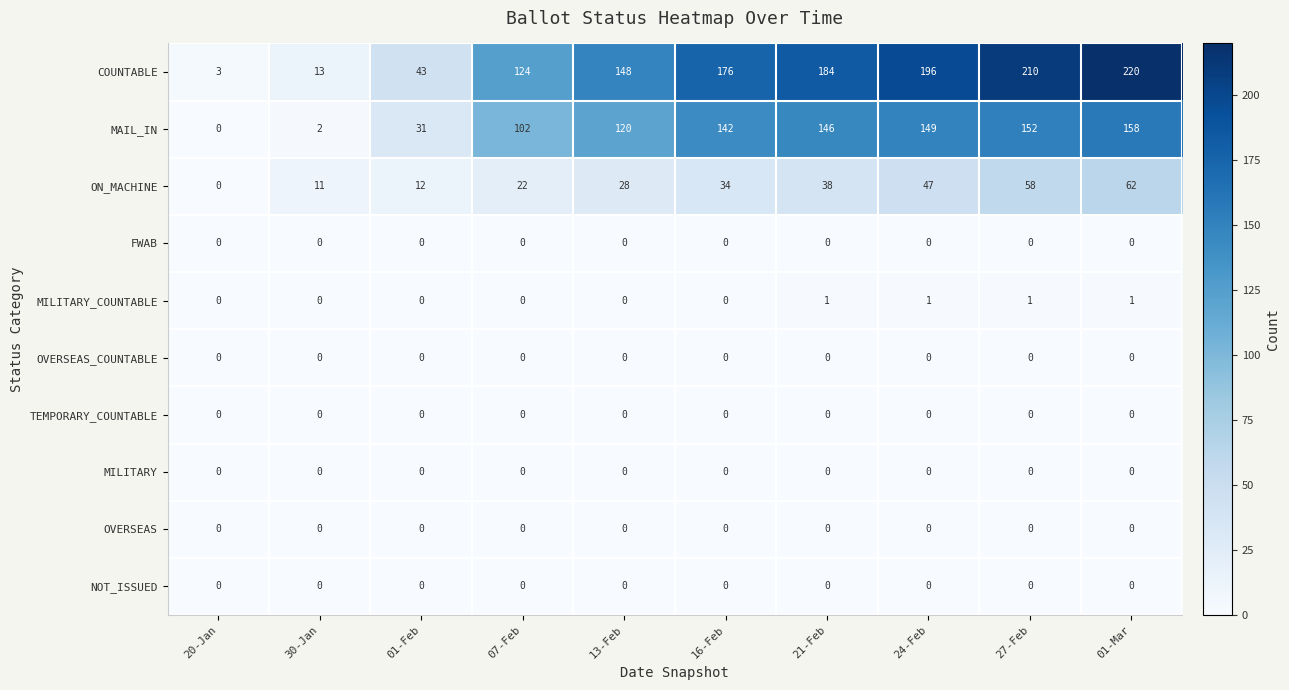

Is it true that MILITARY_COUNTABLE equals 0 at 01-Feb?

True